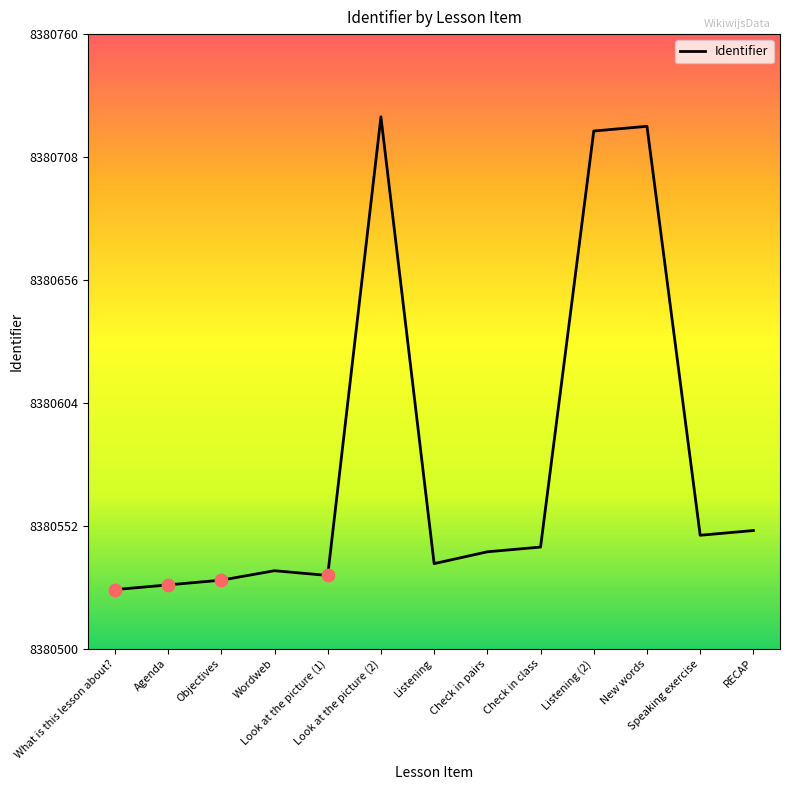

Which has a higher value, Agenda or Check in pairs?

Check in pairs